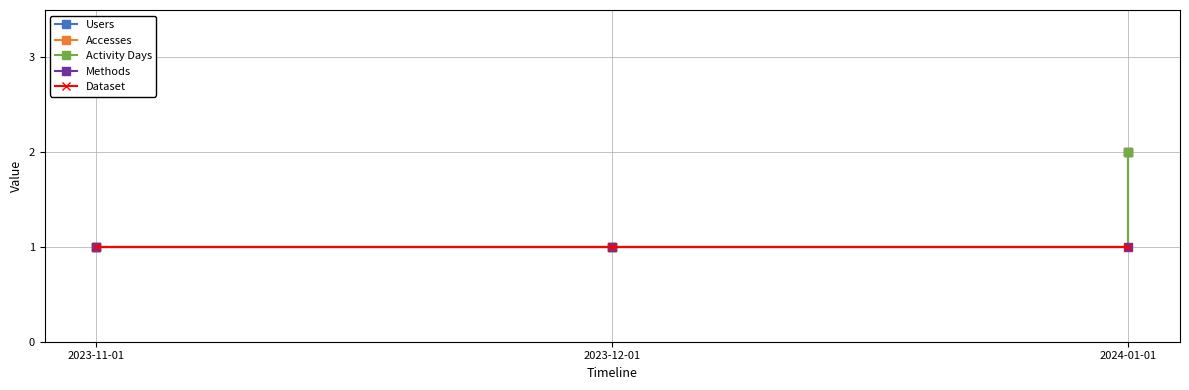

Does the chart have visible grid lines?

Yes